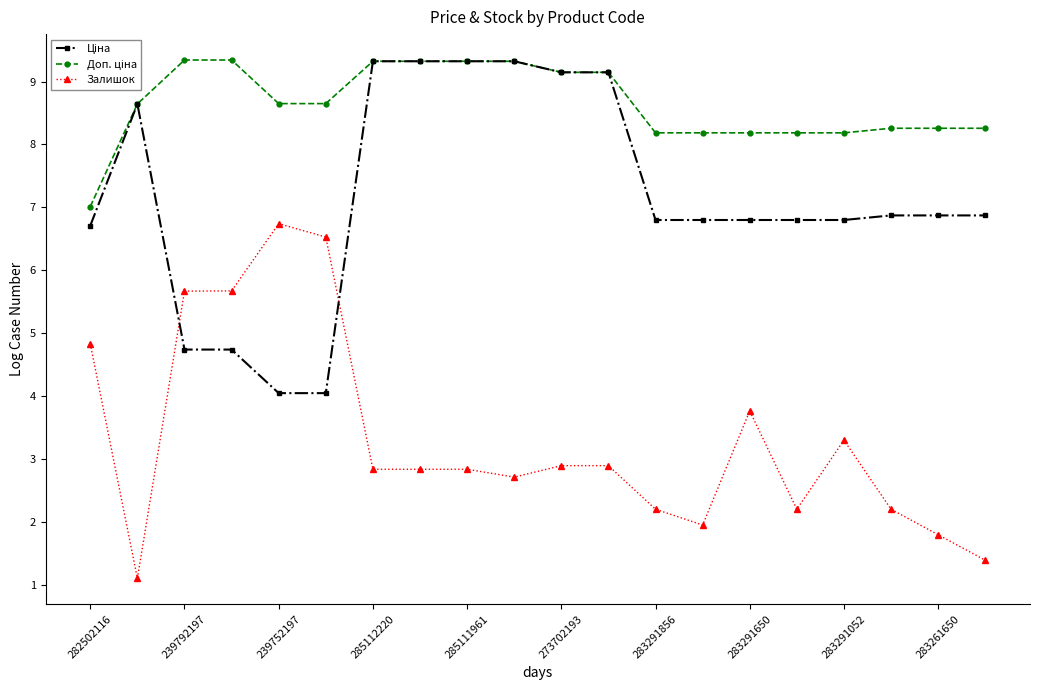

True or false: Залишок has more than 1 interior local peaks.

True